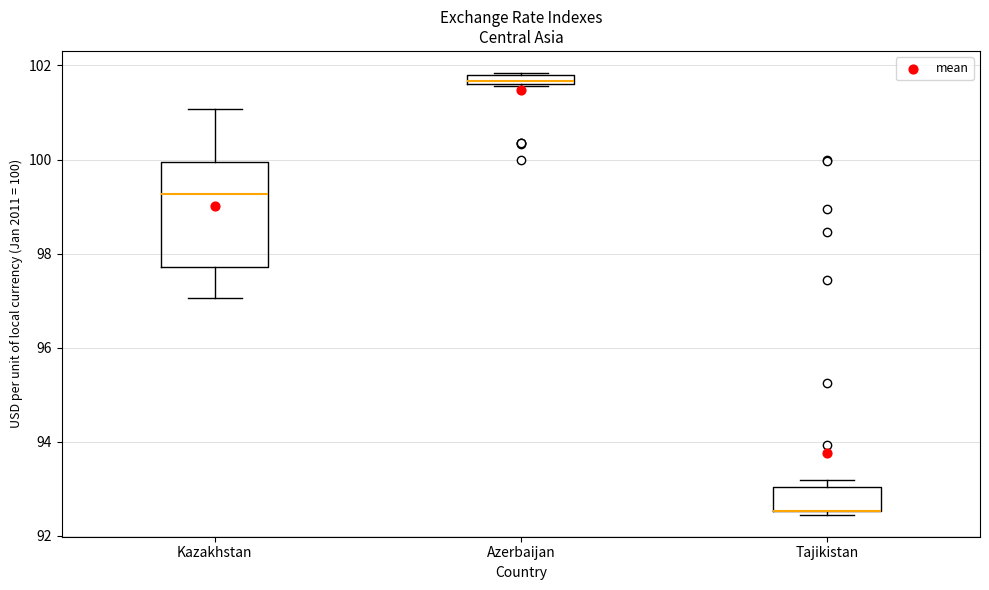

Where is the upper edge of the box for Kazakhstan on the y-axis? The values are not printed on the chart, so give them approximately, as read against the axis.

100.0